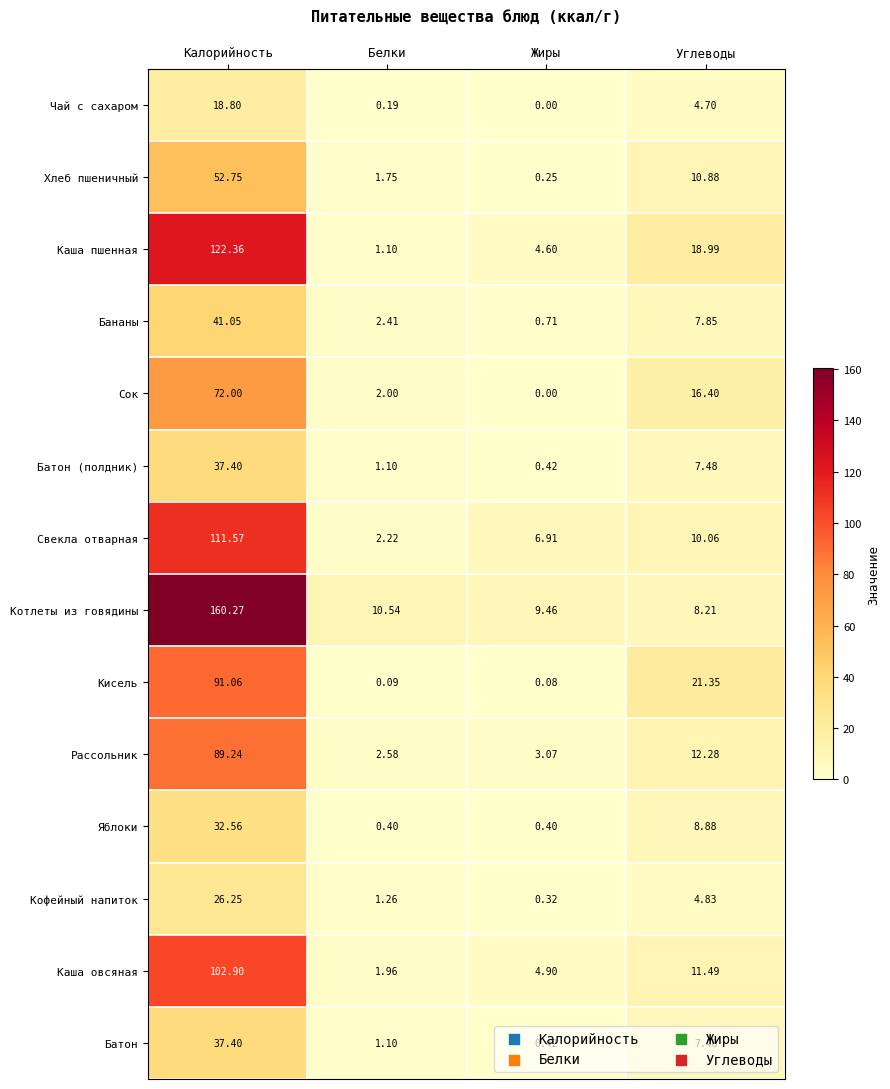

Which series has the largest range (max minus min)?

Котлеты из говядины